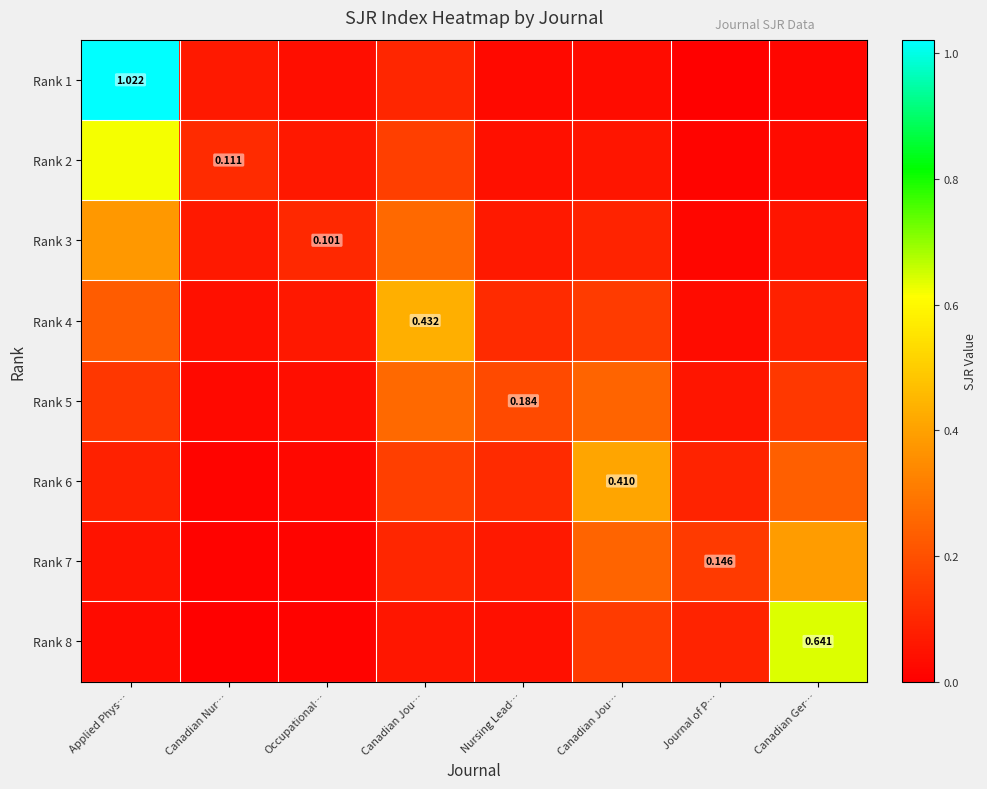

Which series has the largest total across all categories?

Rank 1